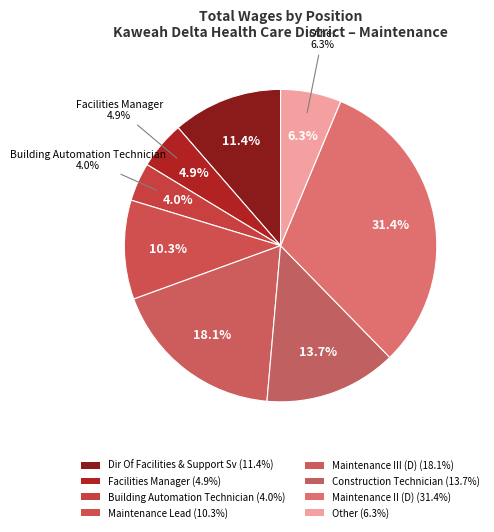

Which slice is the smallest?

Building Automation Technician